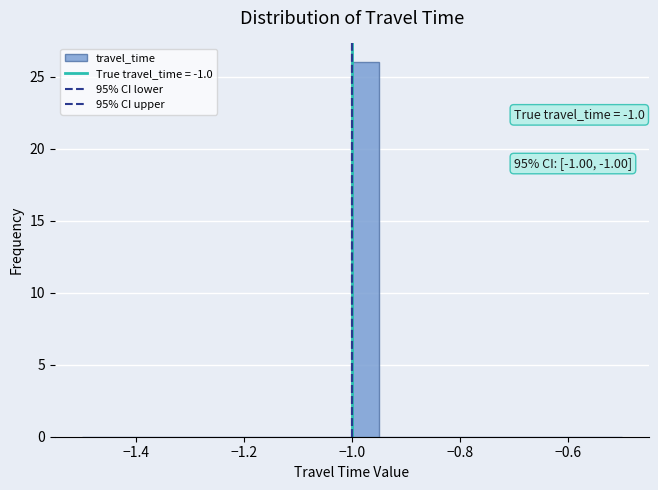

Read against the x-axis, roughly where is the centre of the tallest bar?

-0.98